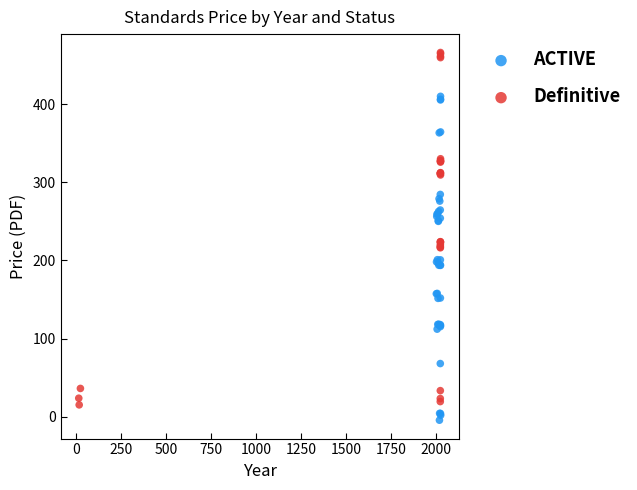

Which series reaches the maximum Y coordinate?

Definitive